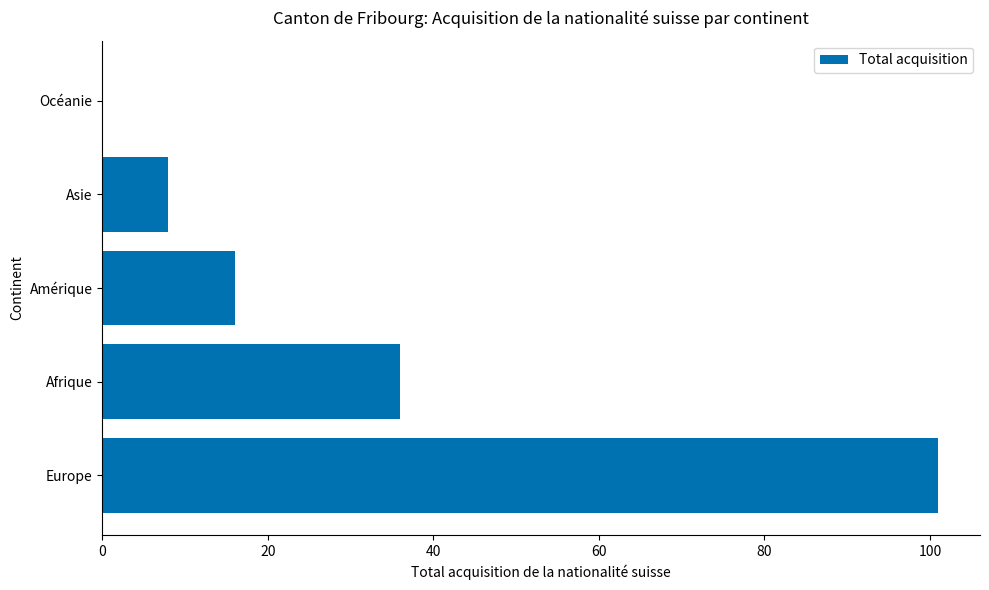

Read the value at Amérique.

16